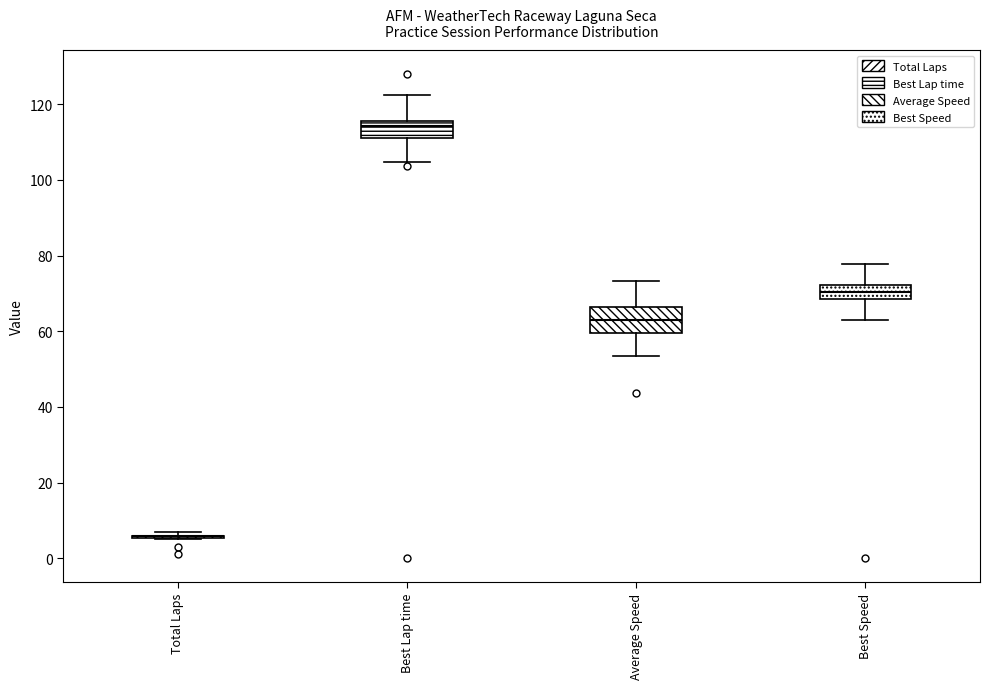

Reading left to right, transcribe this box plot: for each box, give where its median line is, the range the box spans, and where its two whiskers end, as read against the y-axis. The values are not printed on the chart, so give them approximately, as read against the axis.

Total Laps: box collapsed to a line at 6, whiskers 6 to 8
Best Lap time: median 114, box 110 to 116, whiskers 104 to 122
Average Speed: median 64, box 60 to 66, whiskers 54 to 74
Best Speed: median 70, box 68 to 72, whiskers 62 to 78